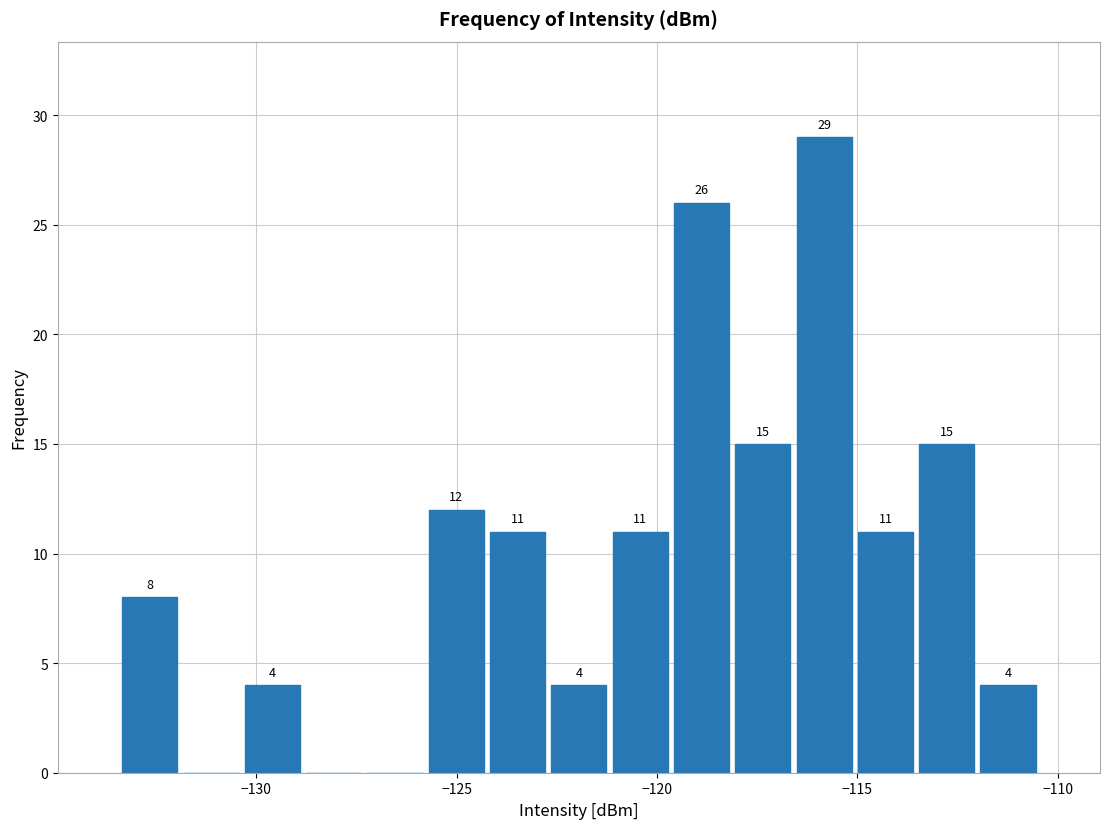

Around what value on the x-axis is the tallest bar? Give the approximate position of its centre, as read against the axis.

-116.0